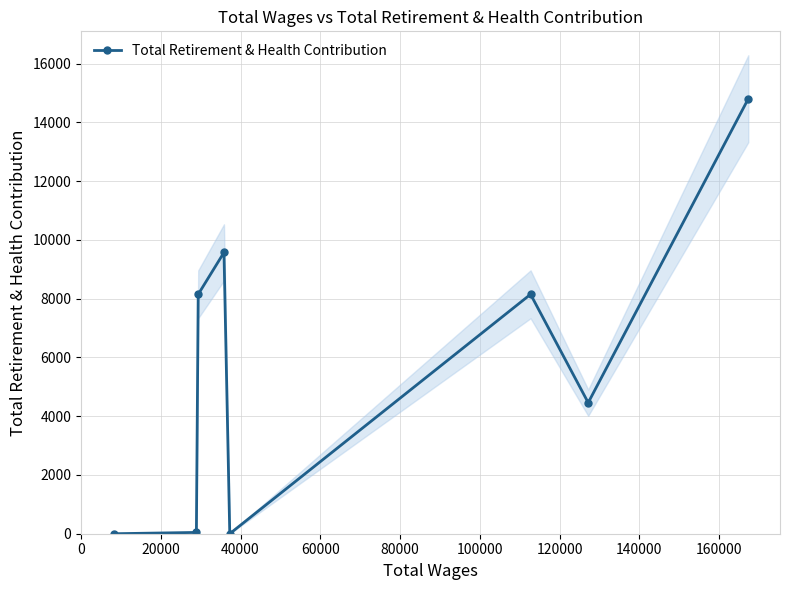

How many positive values are there?

6